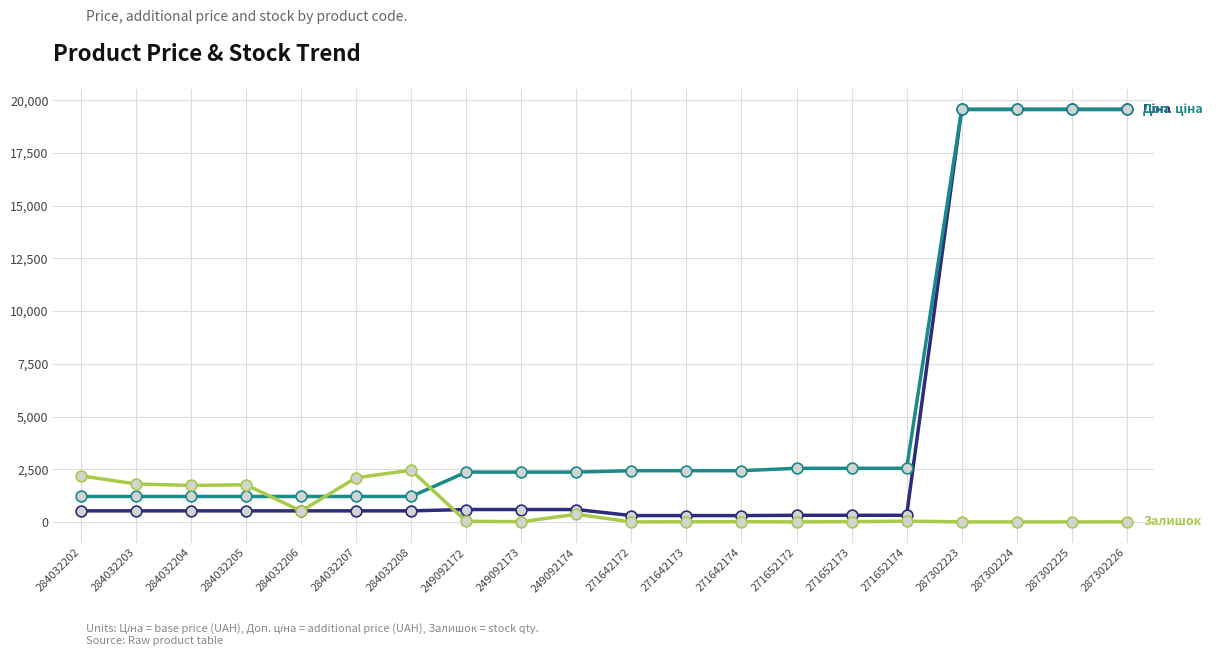

What is the greatest value displayed?

19564.9